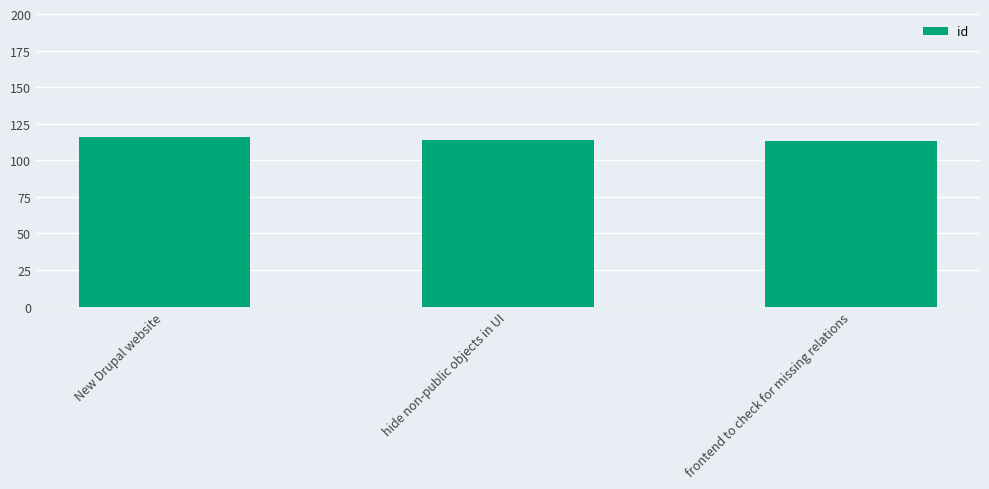

What is the ratio of the value at New Drupal website to the value at hide non-public objects in UI?

1.0